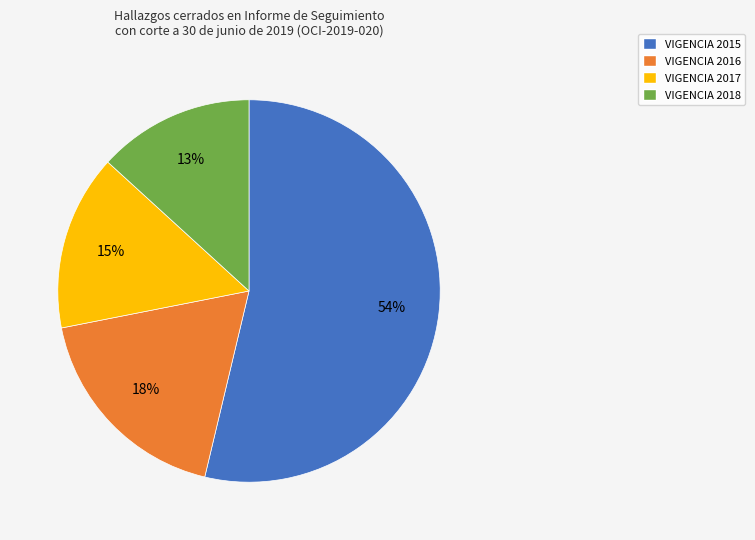

Combined, do VIGENCIA 2017 and VIGENCIA 2016 account for over 50%?

No